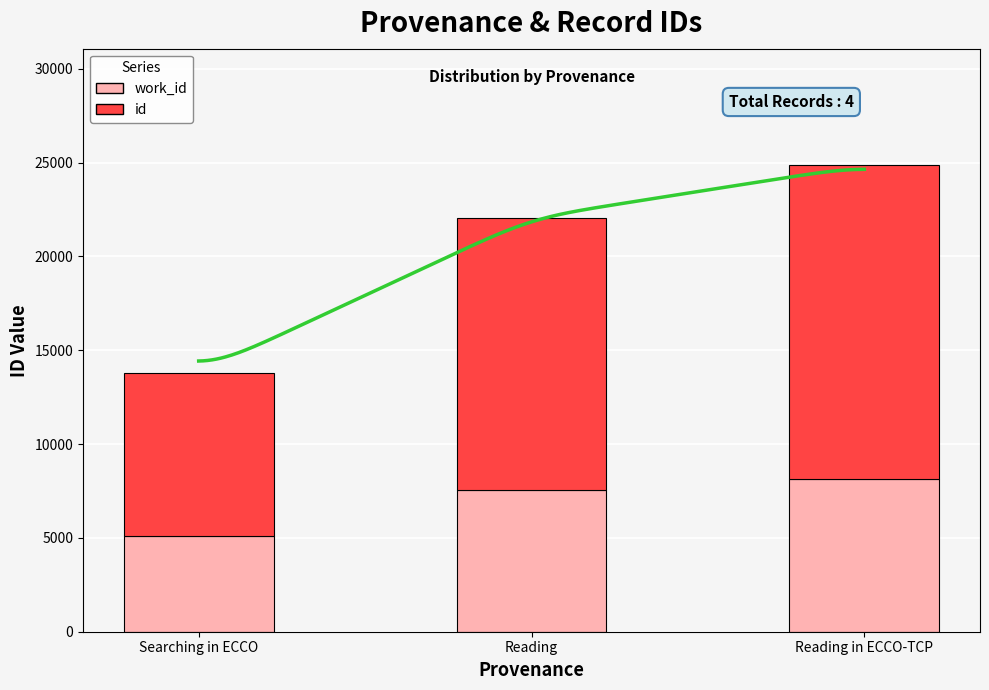

Which category has the lowest value in the id series?

Searching in ECCO